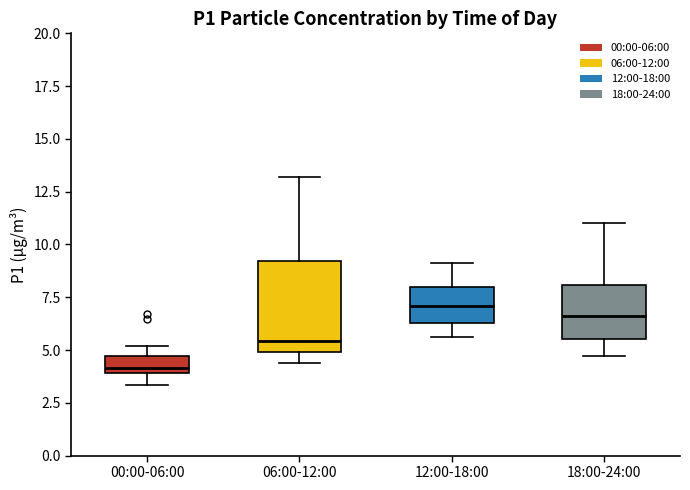

Reading left to right, transcribe this box plot: for each box, give where its median line is, the range the box spans, and where its two whiskers end, as read against the y-axis. The values are not printed on the chart, so give them approximately, as read against the axis.

00:00-06:00: median 4.0 (just above the box's lower edge), box 4.0 to 4.5, whiskers 3.5 to 5.0
06:00-12:00: median 5.5, box 5.0 to 9.0, whiskers 4.5 to 13.0
12:00-18:00: median 7.0, box 6.5 to 8.0, whiskers 5.5 to 9.0
18:00-24:00: median 6.5, box 5.5 to 8.0, whiskers 4.5 to 11.0